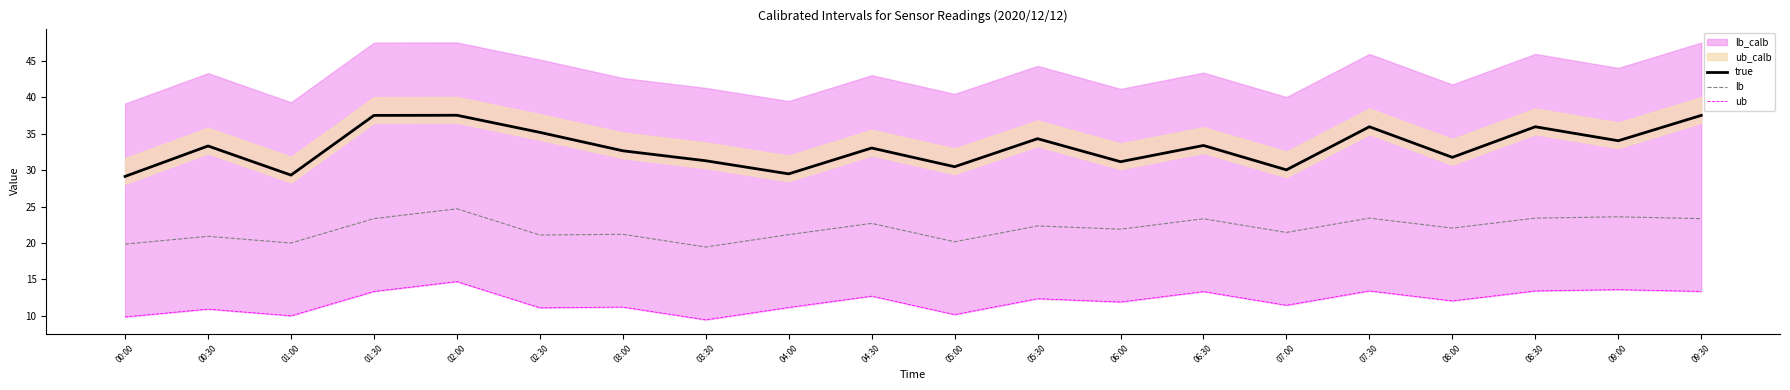

True or false: lb and ub intersect in this chart.

False